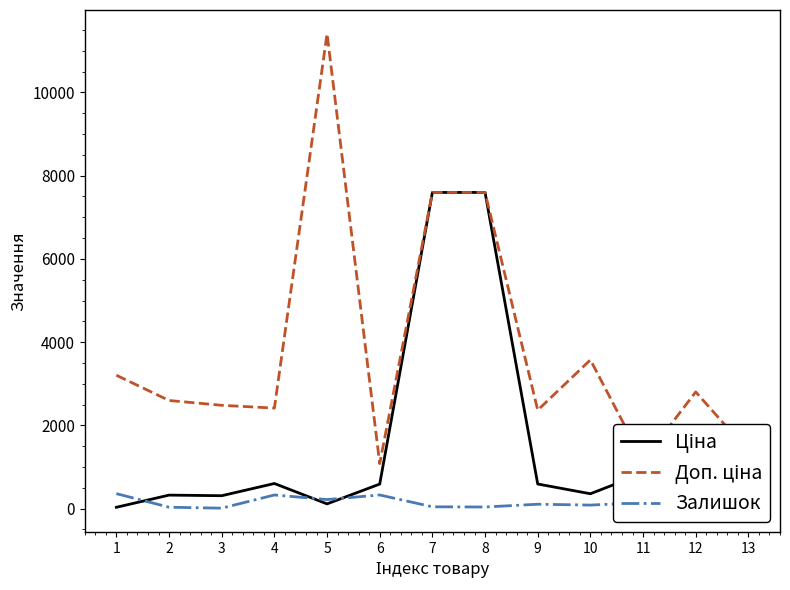

What is the greatest value displayed?

11410.0